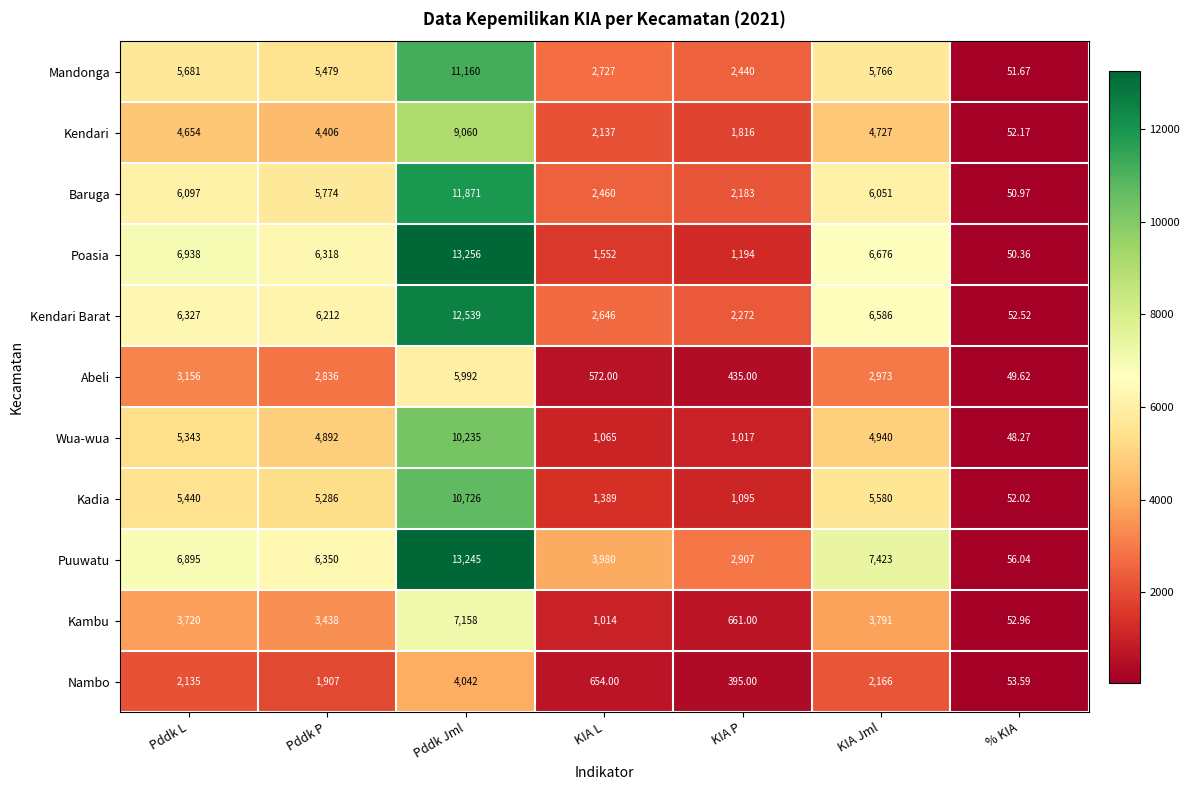

At how many categories does at least one series exceed 6794?

3